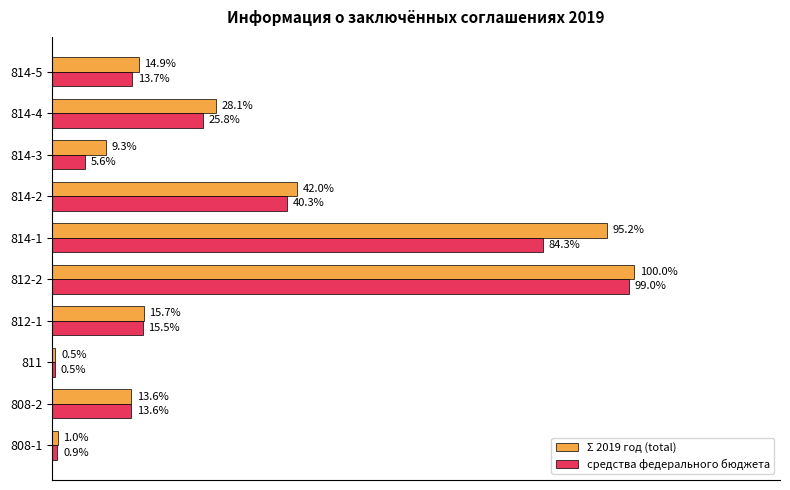

What are all the series names shown in the legend?

Σ 2019 год (total), средства федерального бюджета